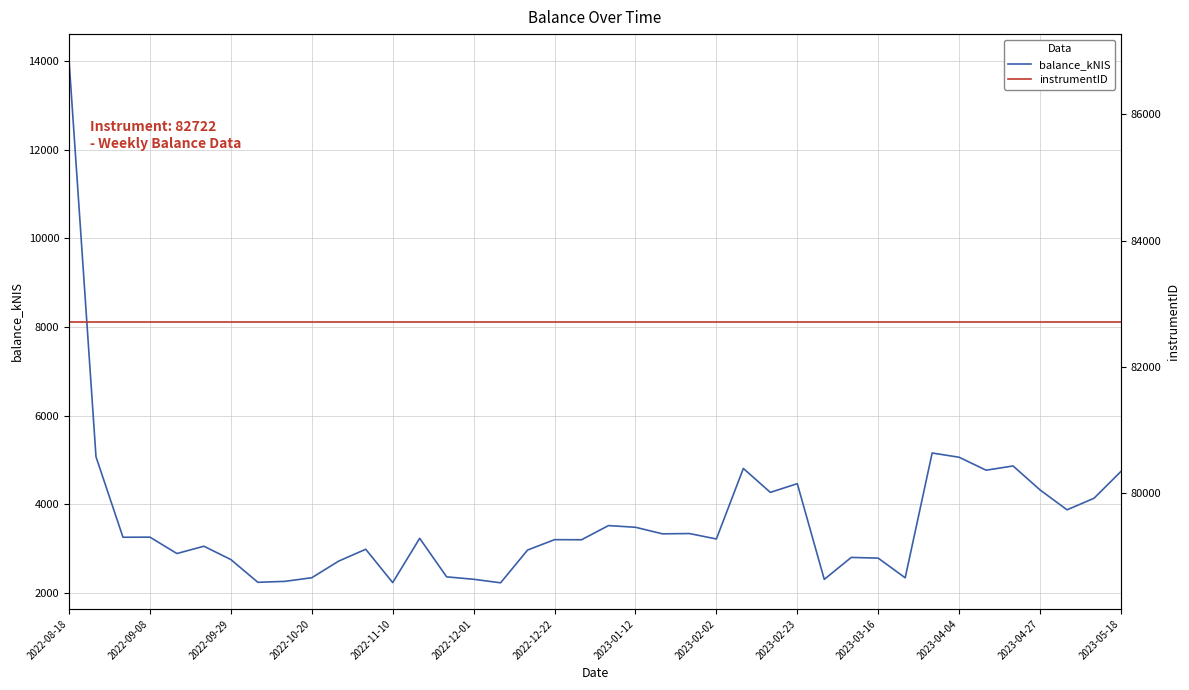

True or false: balance_kNIS and instrumentID intersect in this chart.

False